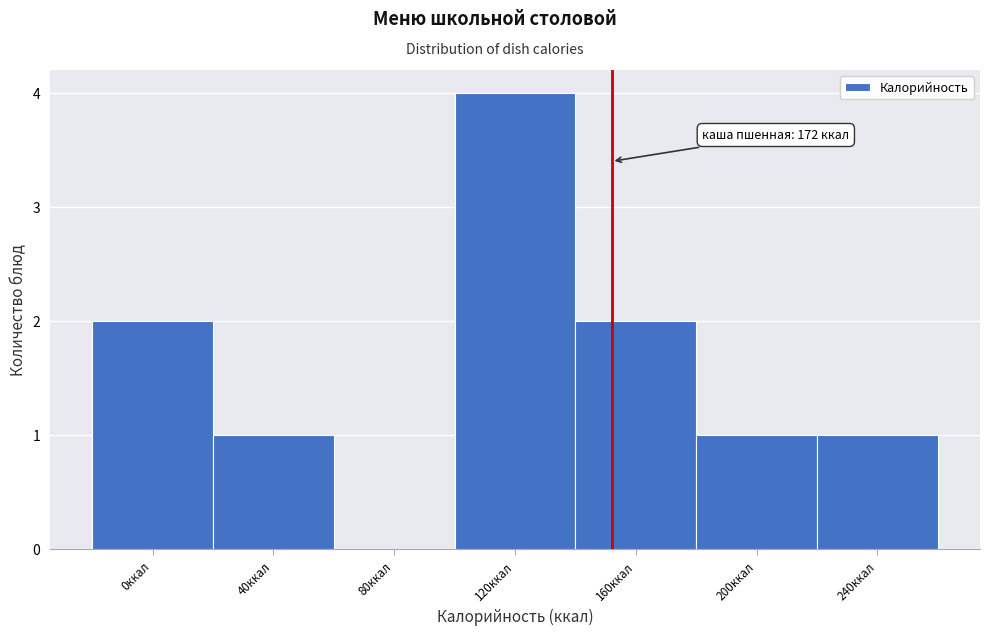

Reading left to right, transcribe all the data shown in this chart.

0ккал=2	40ккал=1	80ккал=0	120ккал=4	160ккал=2	200ккал=1	240ккал=1